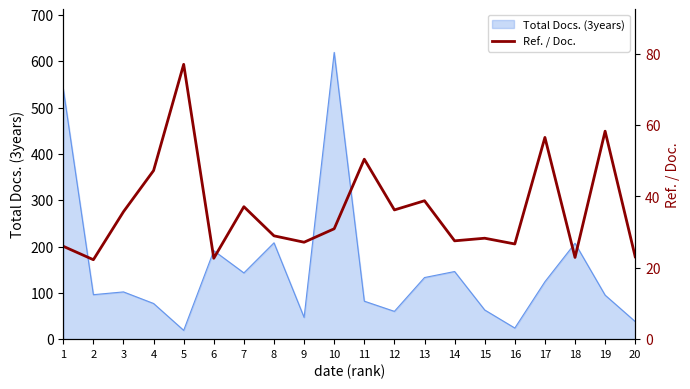

The value of Total Docs. (3years) at 1 is 540. True or false?

True